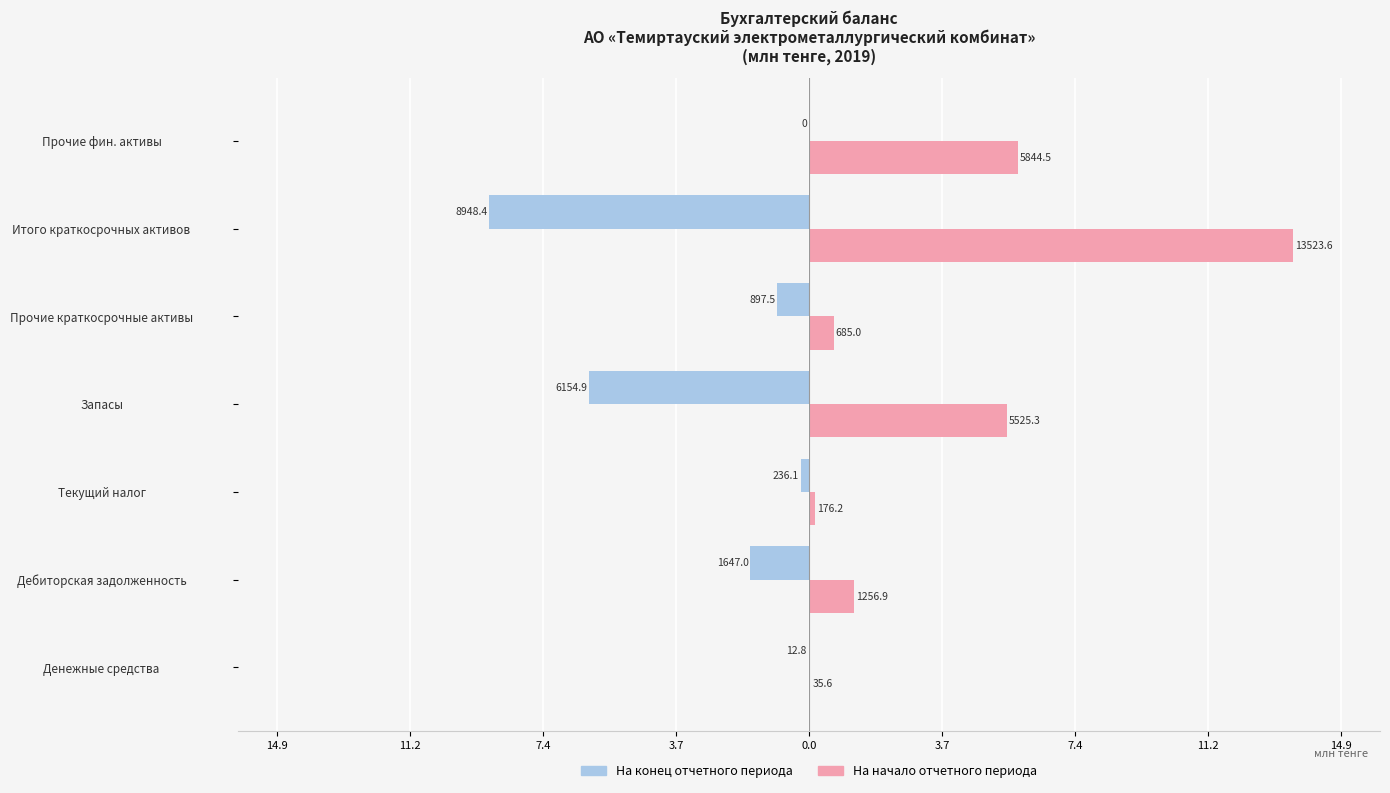

What are all the series names shown in the legend?

На конец отчетного периода, На начало отчетного периода